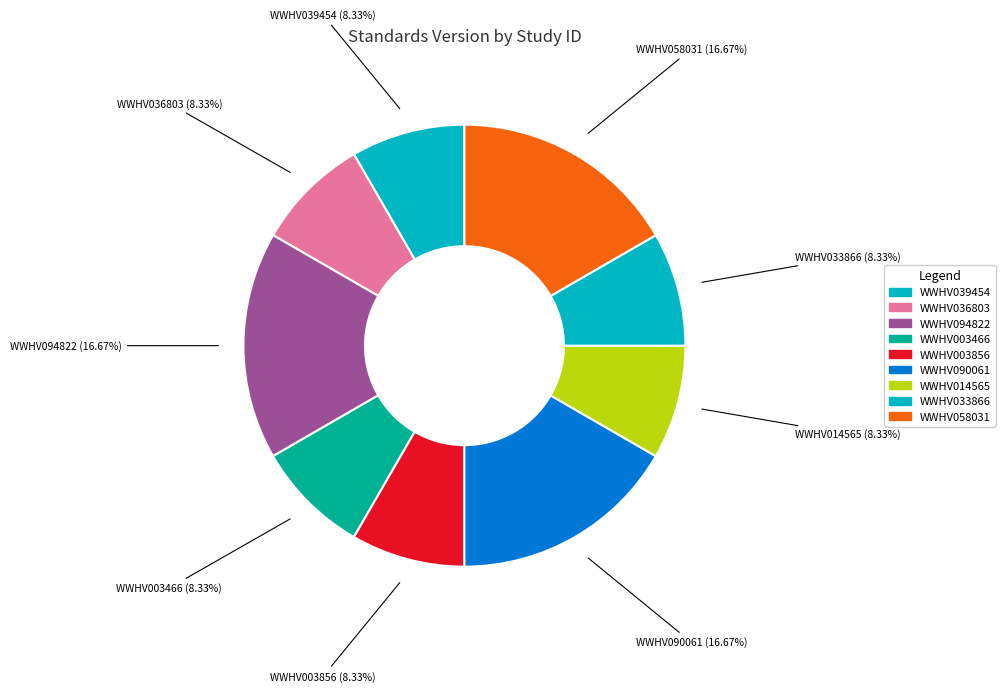

Count the number of slices in the pie.

9